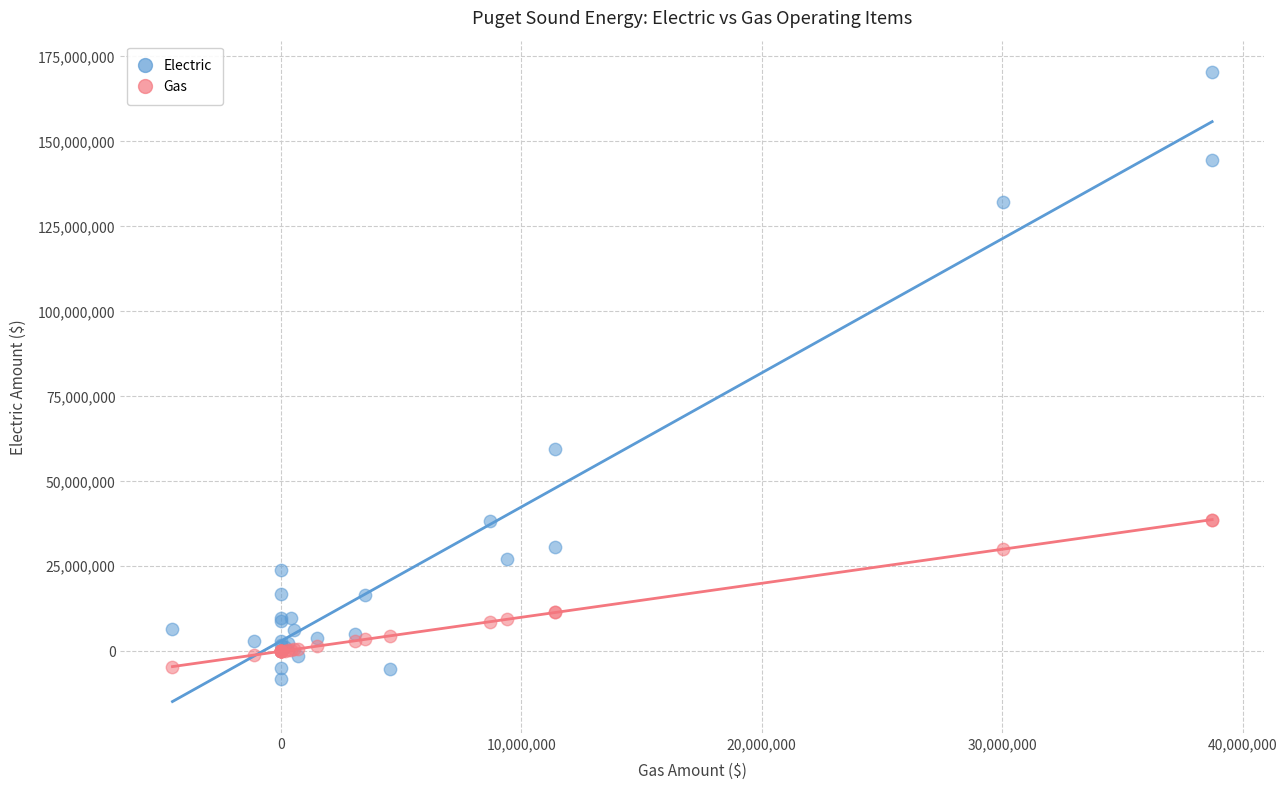

Which series has the largest Y range (max minus min)?

Electric